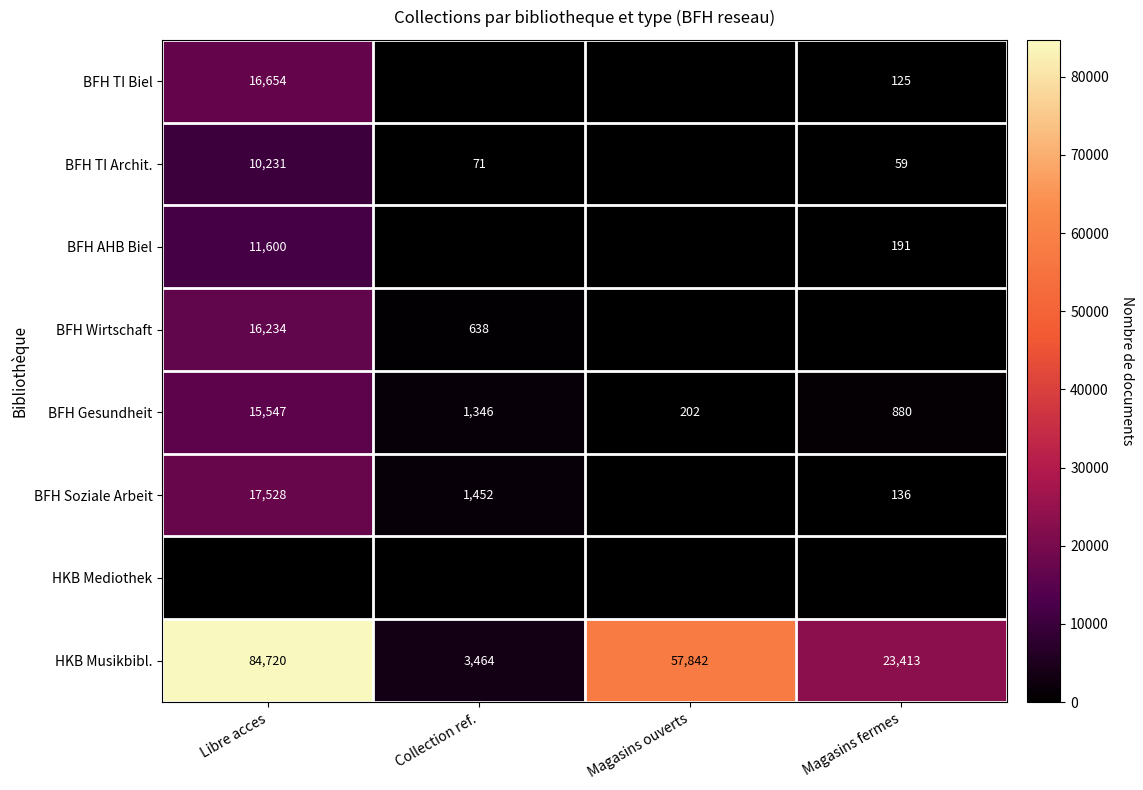

Rank the categories by HKB Musikbibl. value from highest to lowest.

Libre acces, Magasins ouverts, Magasins fermes, Collection ref.